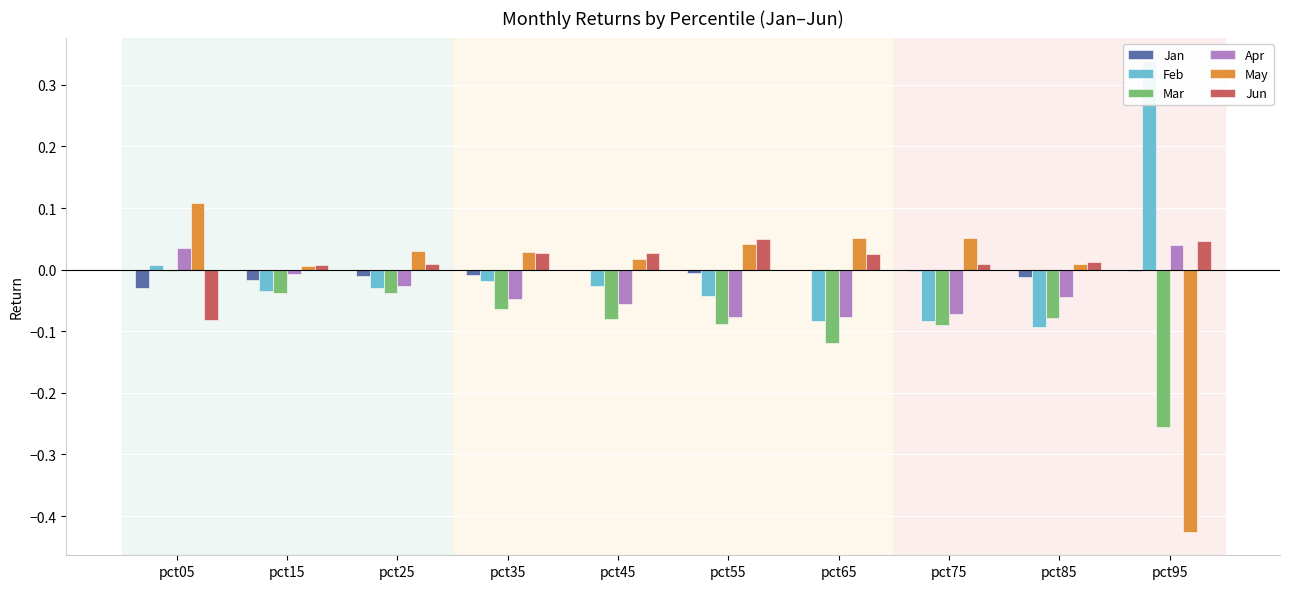

Count the number of categories in the chart.

10